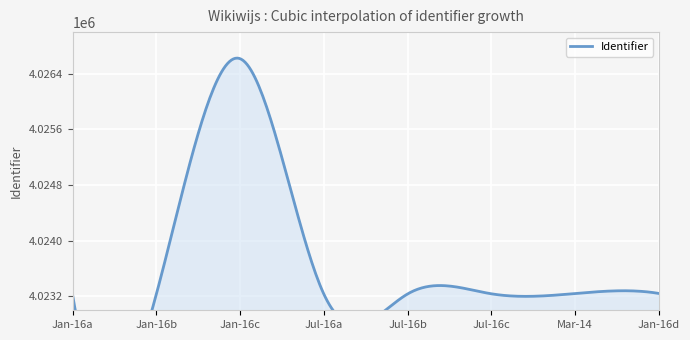

What is the average value?

4023658